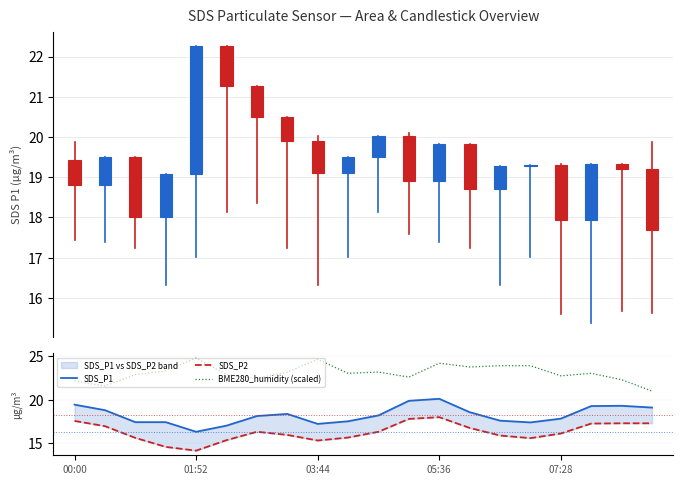

What is the maximum value for BME280_humidity (scaled)?

24.8